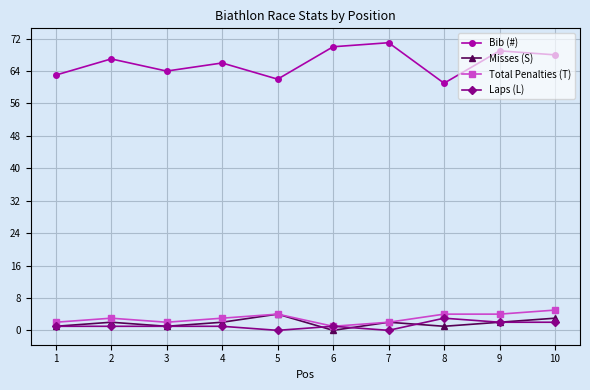

In Bib (#), how many points are lower than both neighbors (excluding endpoints)?

3